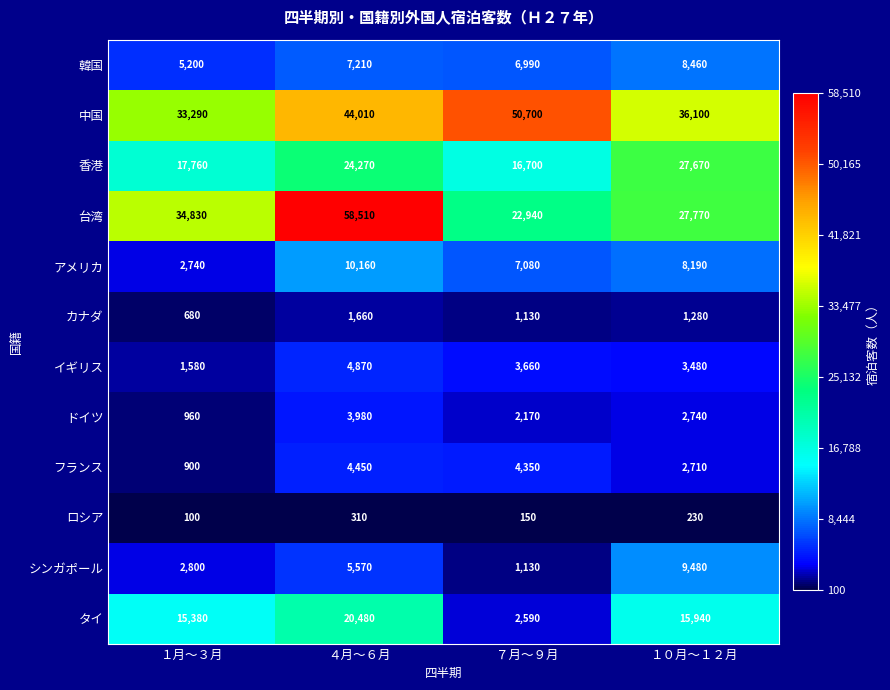

Which category has the highest value across all series?

４月～６月